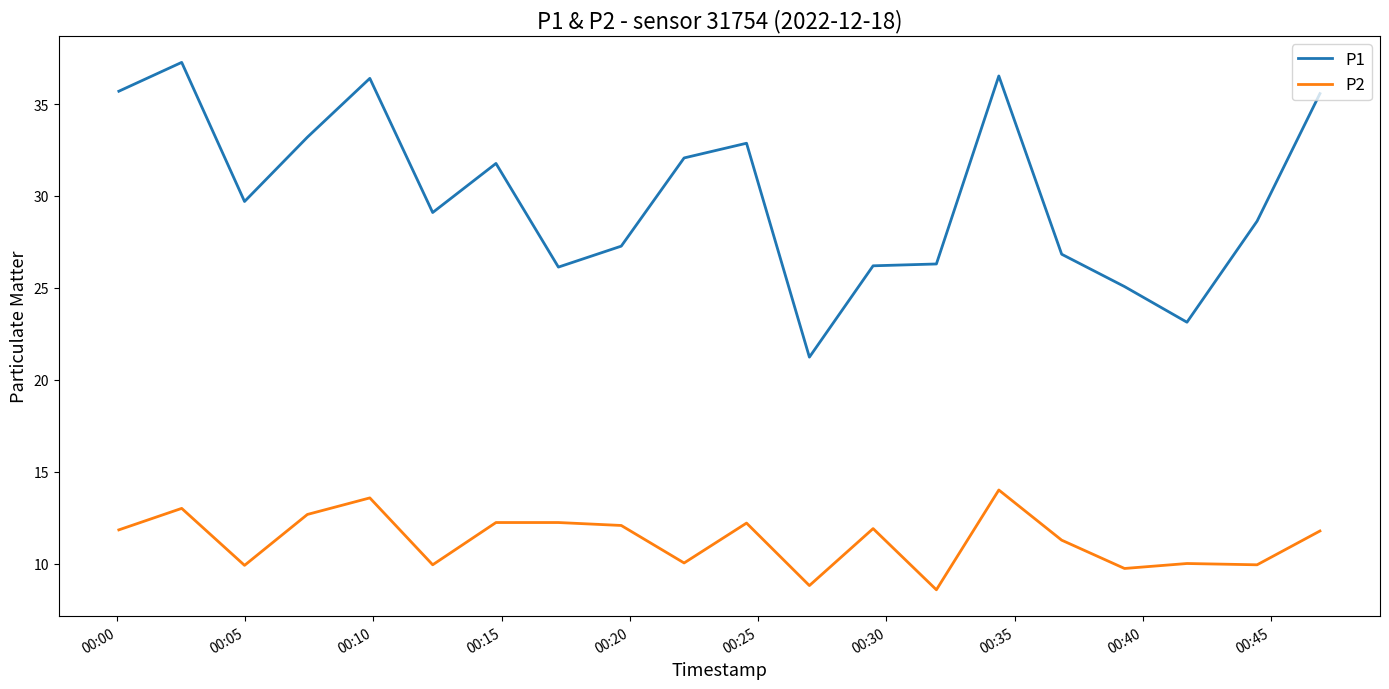

What is the lowest value of the P2 series?

8.6